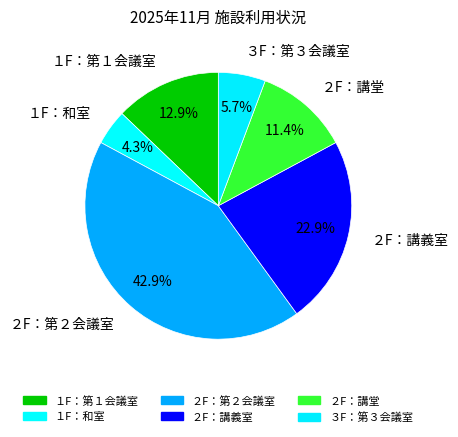

What is the ratio of the value at ２F：講堂 to the value at １F：第１会議室?

0.9